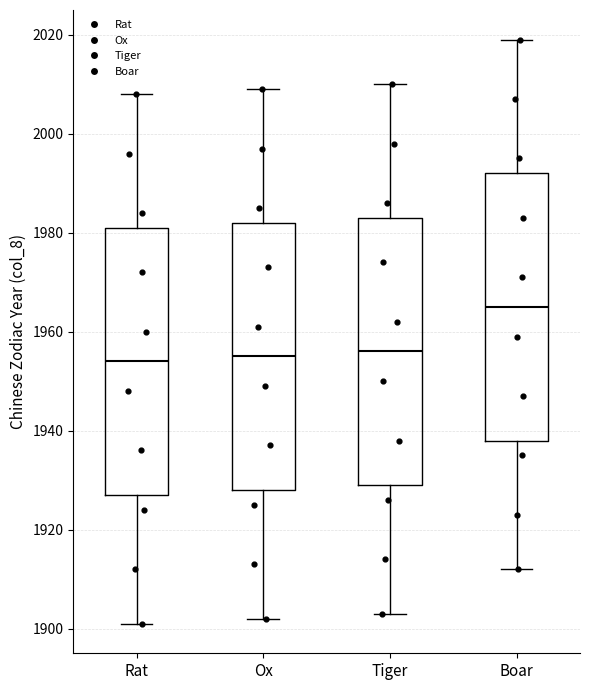

Reading left to right, transcribe this box plot: for each box, give where its median line is, the range the box spans, and where its two whiskers end, as read against the y-axis. The values are not printed on the chart, so give them approximately, as read against the axis.

Rat: median 1954, box 1928 to 1982, whiskers 1902 to 2008
Ox: median 1956, box 1928 to 1982, whiskers 1902 to 2010
Tiger: median 1956, box 1930 to 1984, whiskers 1904 to 2010
Boar: median 1966, box 1938 to 1992, whiskers 1912 to 2020